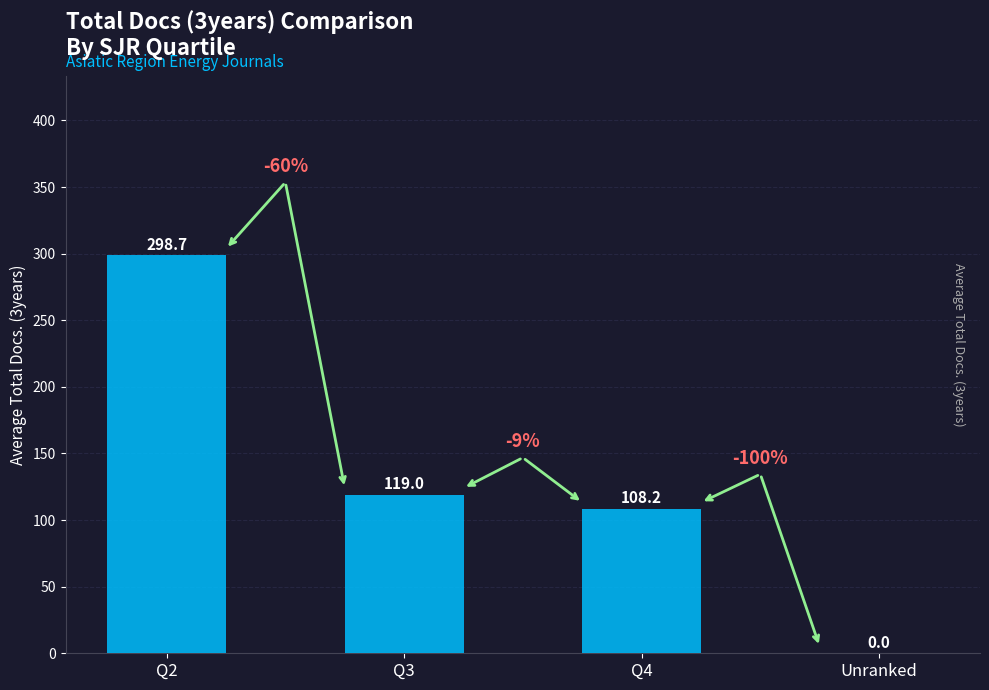

At which label does the data first exceed 119?

Q2